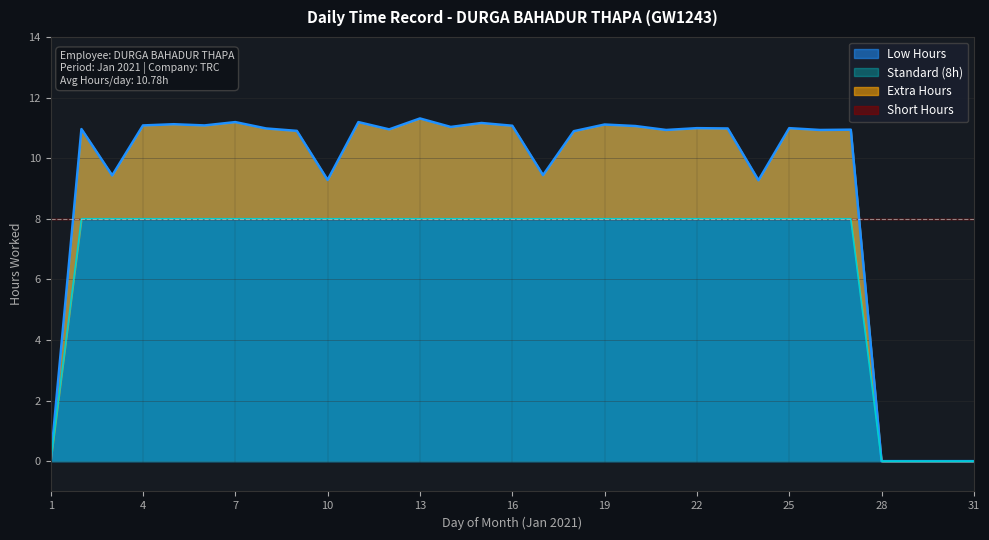

The Low Hours series shows 11.0 at 22. True or false?

True